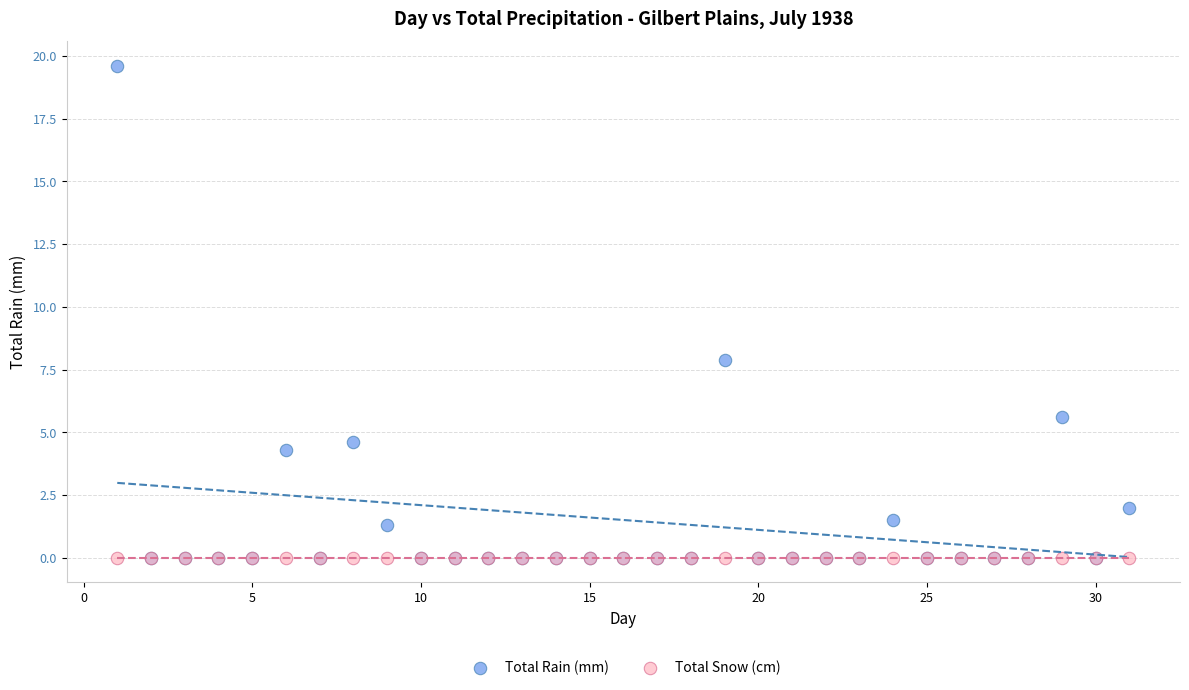

What are all the series names shown in the legend?

Total Rain (mm), Total Snow (cm)